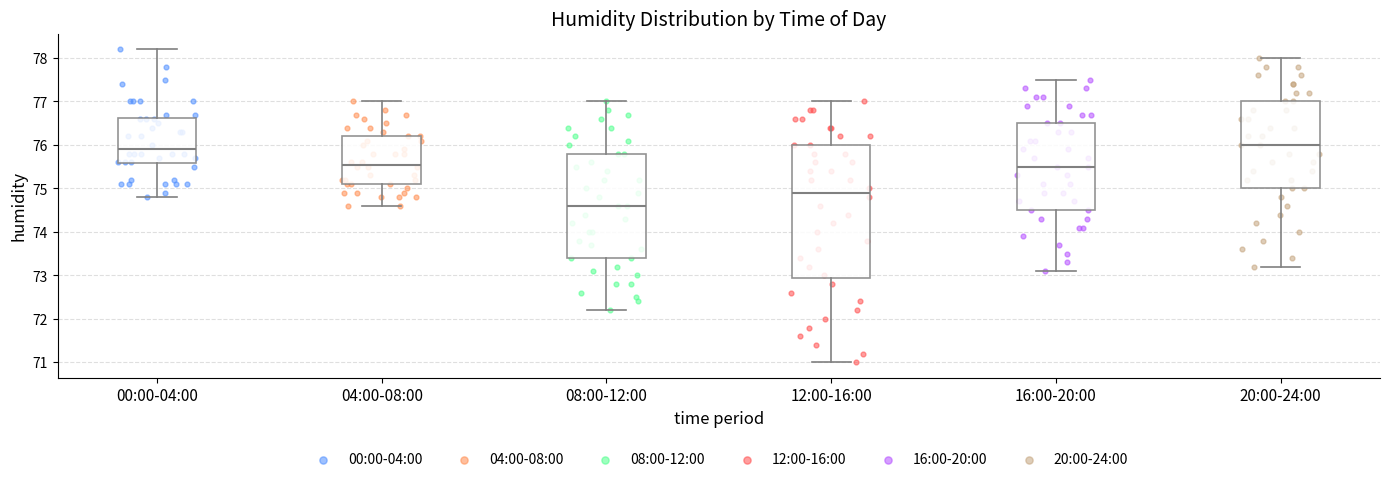

Which box is the tallest, from its lower edge to its upper edge?

12:00-16:00